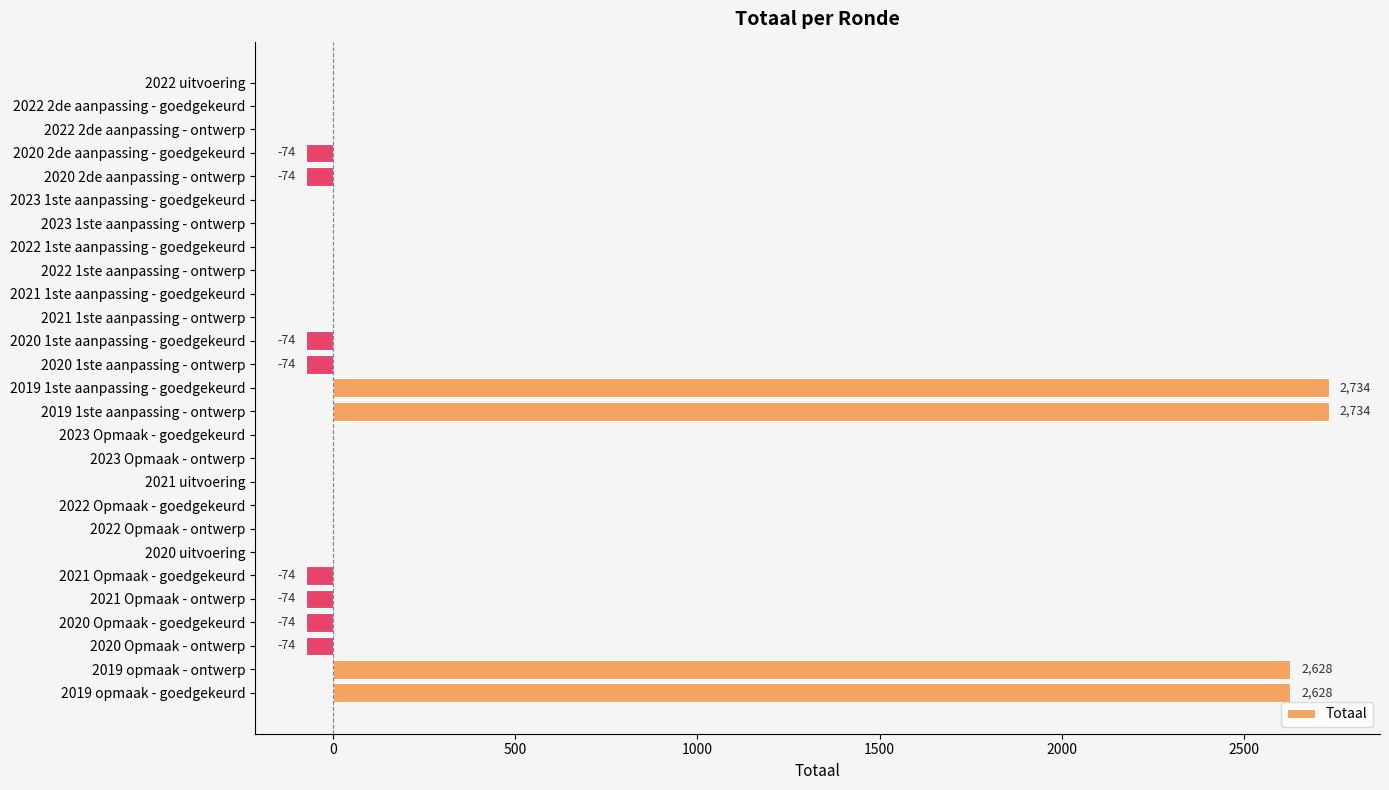

What is the greatest value displayed?

2734